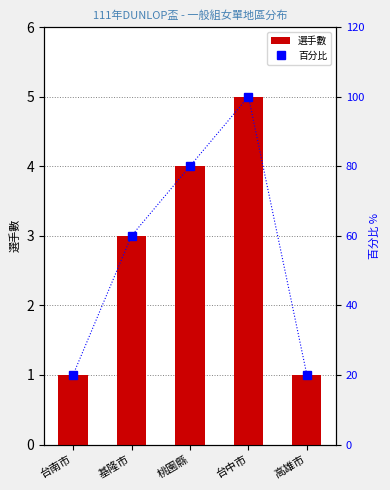

List the labels in order of 百分比 value, largest first.

台中市, 桃園縣, 基隆市, 台南市, 高雄市